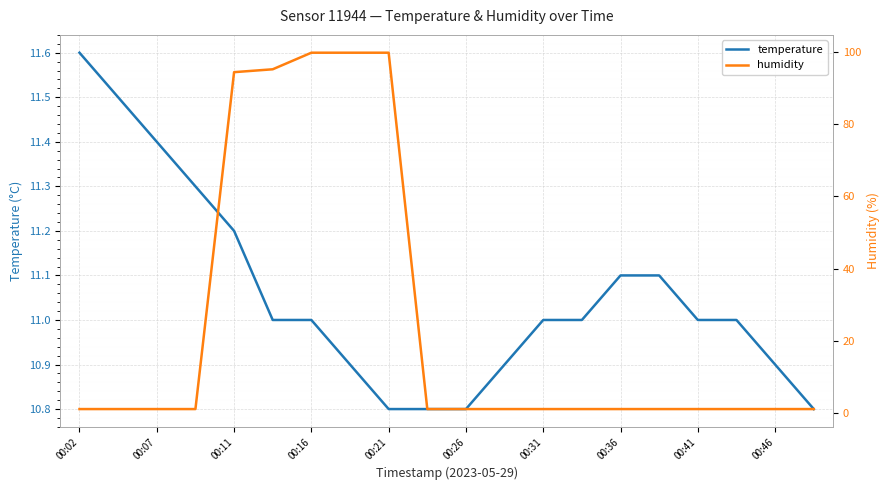

List the series in order of their overall mean, highest first.

humidity, temperature